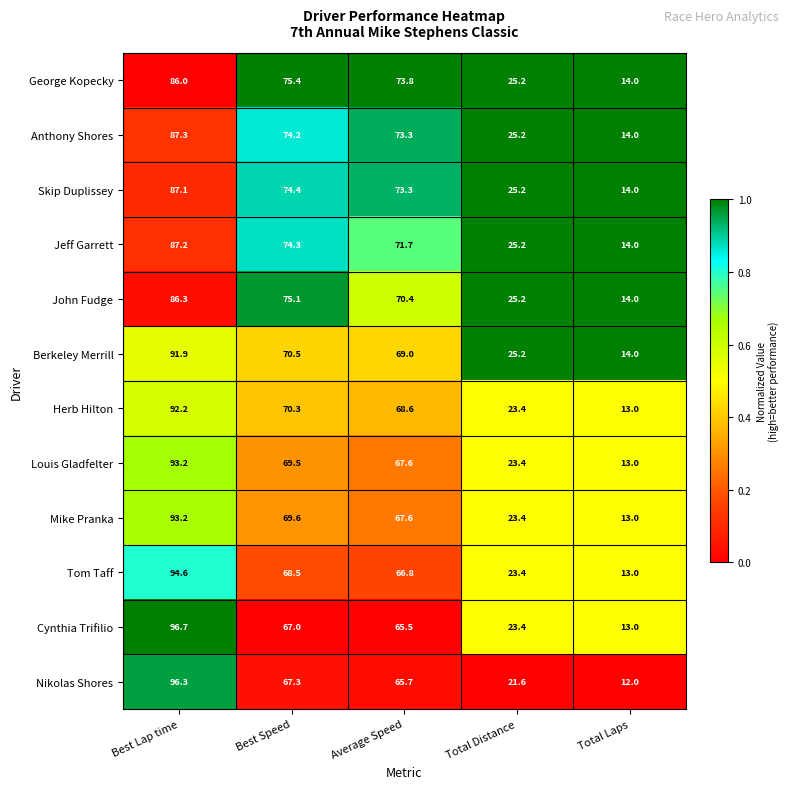

What is the average value of the Tom Taff series?

53.3